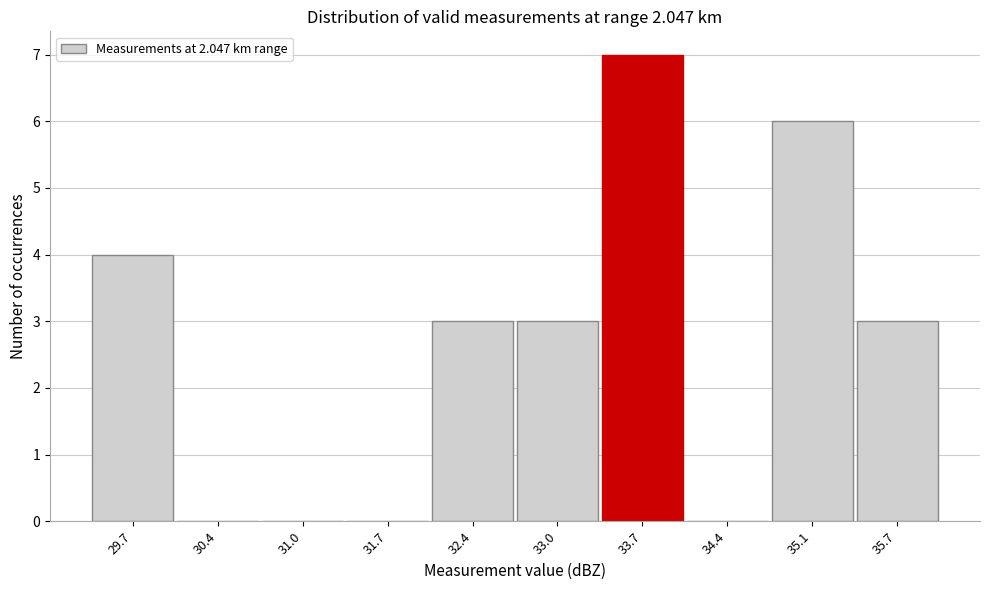

Reading left to right, list all the values displayed in this chart.

29.7=4	30.4=0	31.0=0	31.7=0	32.4=3	33.0=3	33.7=7	34.4=0	35.1=6	35.7=3